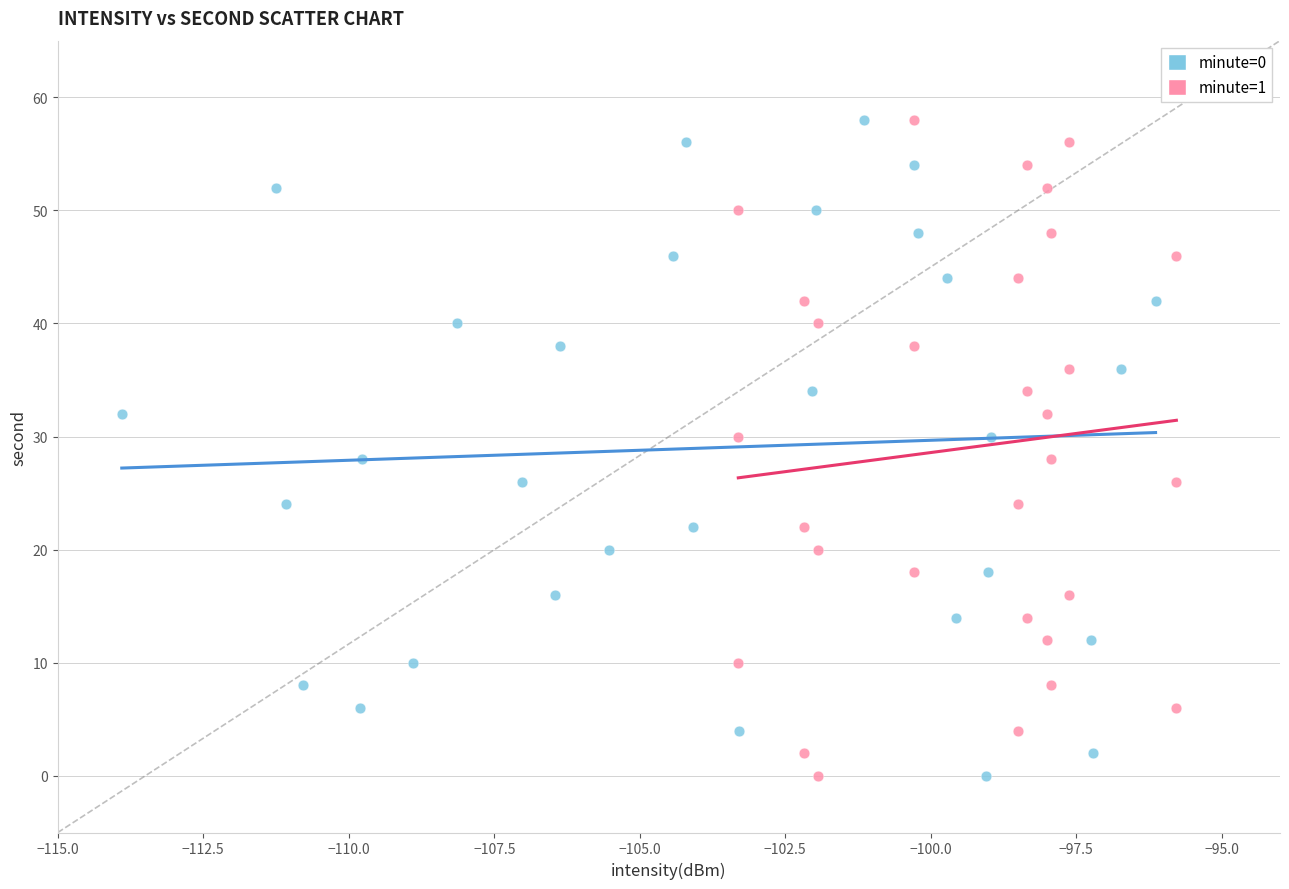

What are all the series names shown in the legend?

minute=0, minute=1